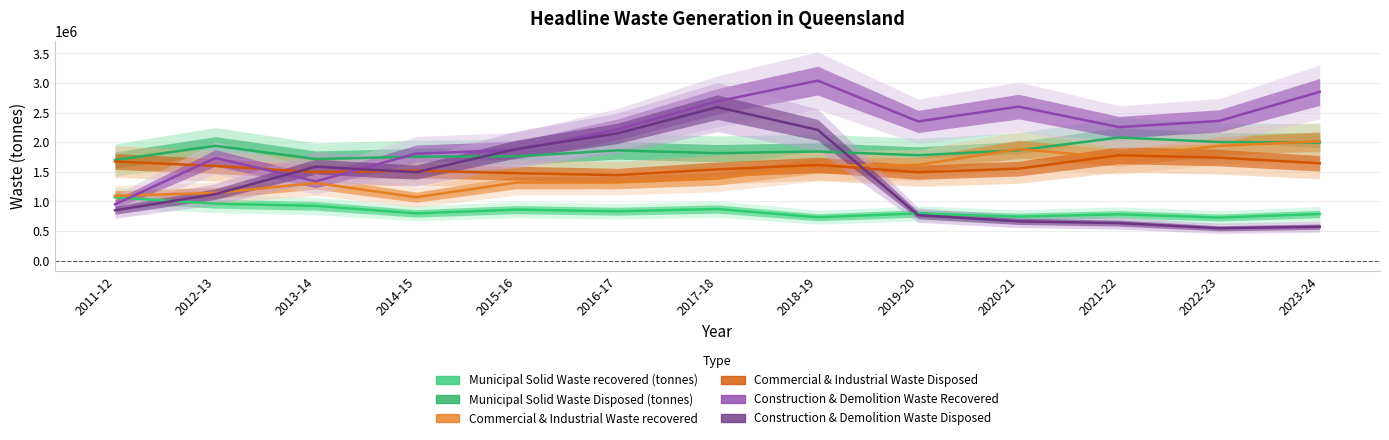

What is the average value of the Municipal Solid Waste Disposed (tonnes) series?

1853678